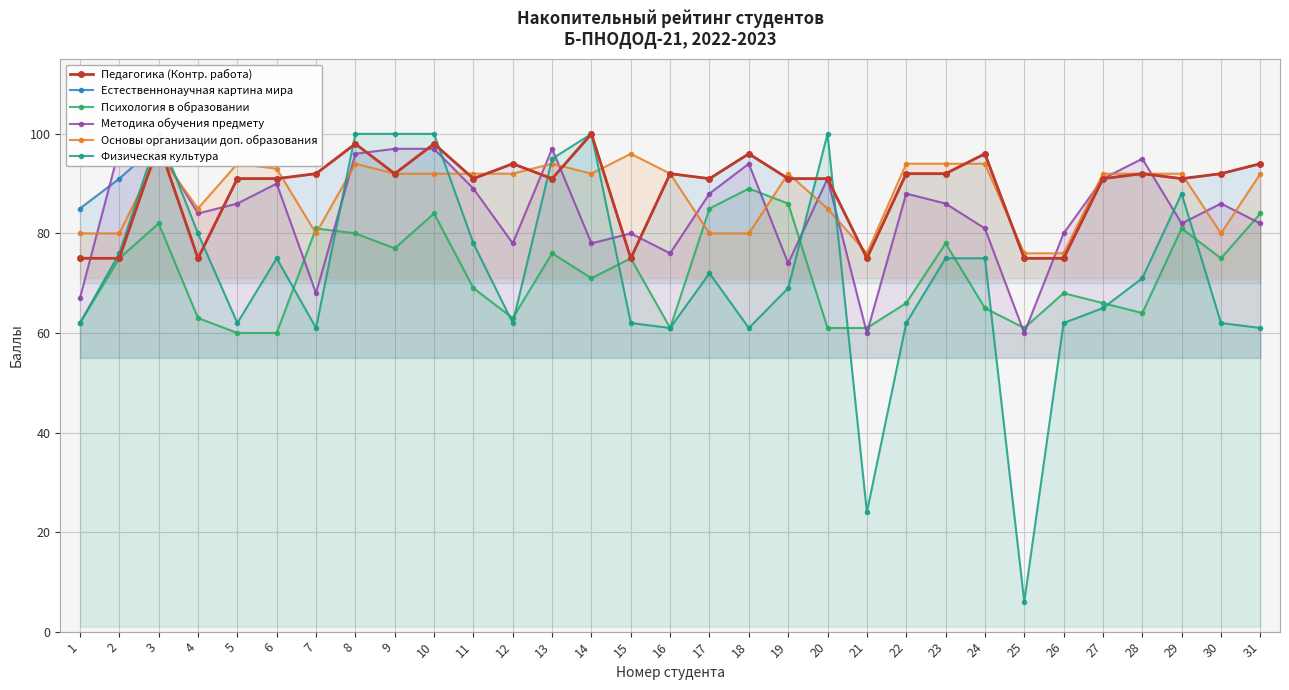

In Физическая культура, how many points are lower than both neighbors (excluding endpoints)?

7